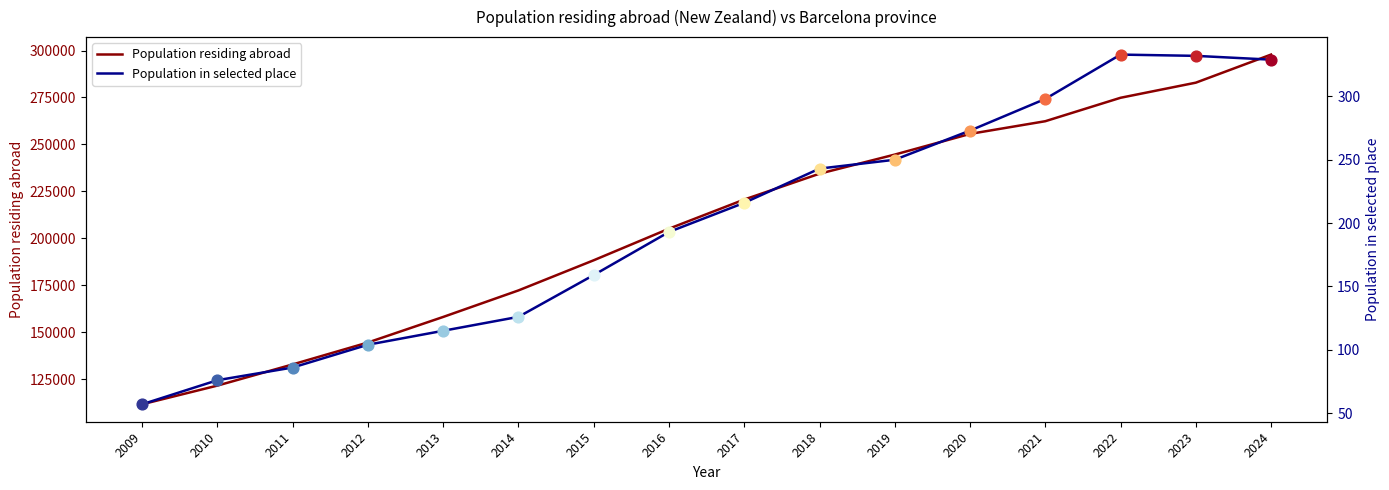

Which series has the largest total across all categories?

Population residing abroad